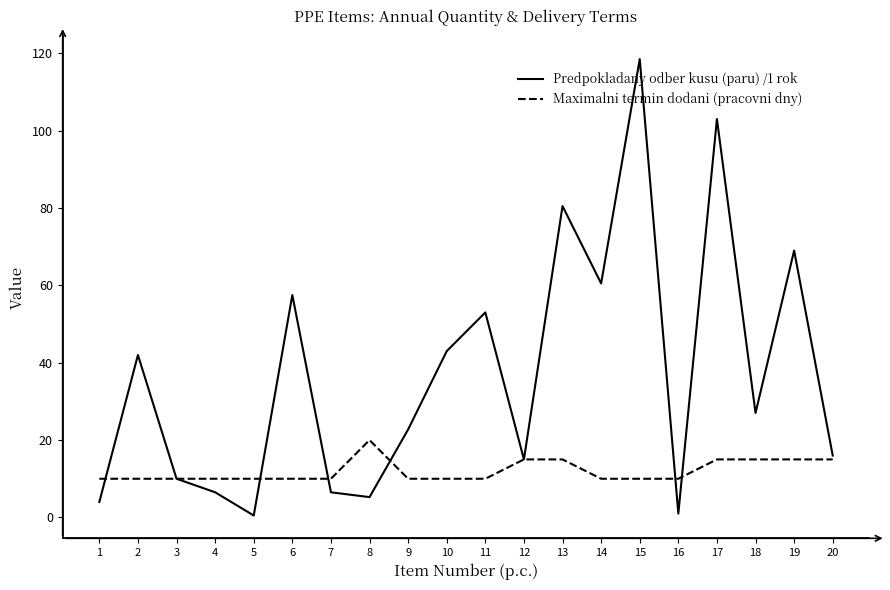

Which series has the largest range (max minus min)?

Predpokladany odber kusu (paru) /1 rok